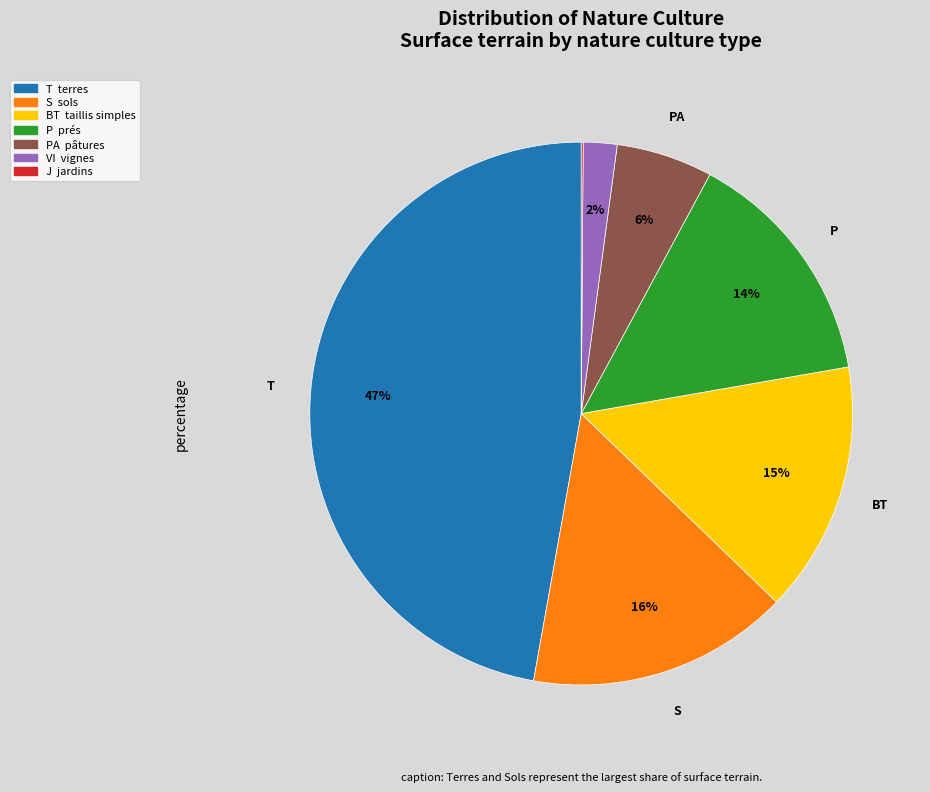

To the nearest percent, what is the average slice percentage?

14%